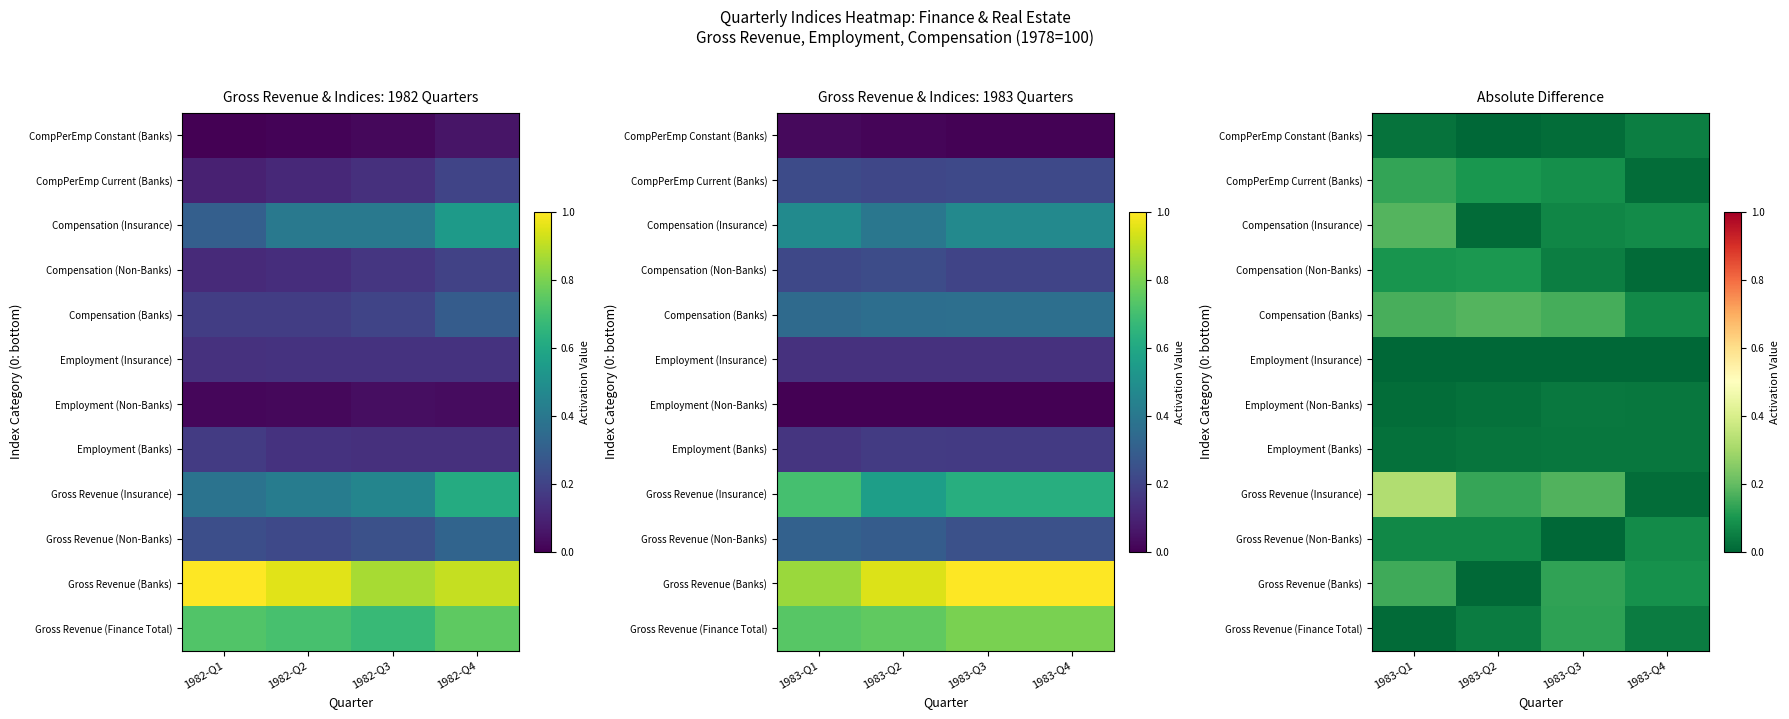

What is the difference between the maximum and minimum values in the Gross Revenue (Insurance) series?

0.3